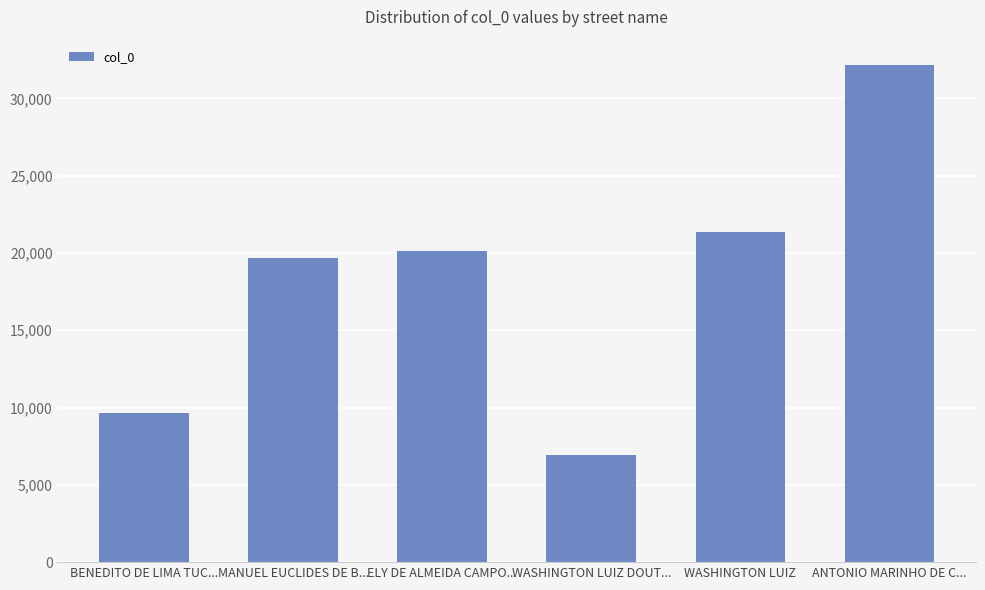

List the labels in order of value, smallest first.

WASHINGTON LUIZ DOUT..., BENEDITO DE LIMA TUC..., MANUEL EUCLIDES DE B..., ELY DE ALMEIDA CAMPO..., WASHINGTON LUIZ, ANTONIO MARINHO DE C...